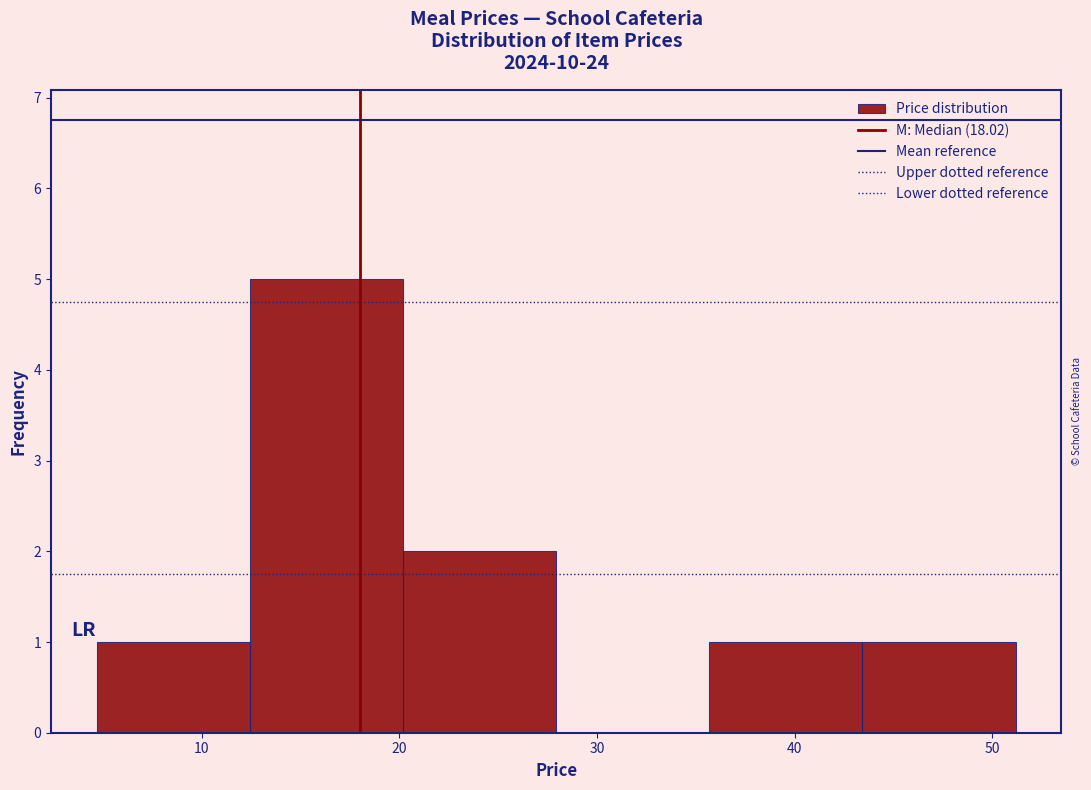

Reading left to right, transcribe this chart: for each bar, give the range it covers on the x-axis and its height. Neither the bar edges nor the heights are printed on the chart, so give them approximately, as read against the axes.

5 to 12: 1
12 to 20: 5
20 to 28: 2
28 to 36: 0
36 to 43: 1
43 to 51: 1